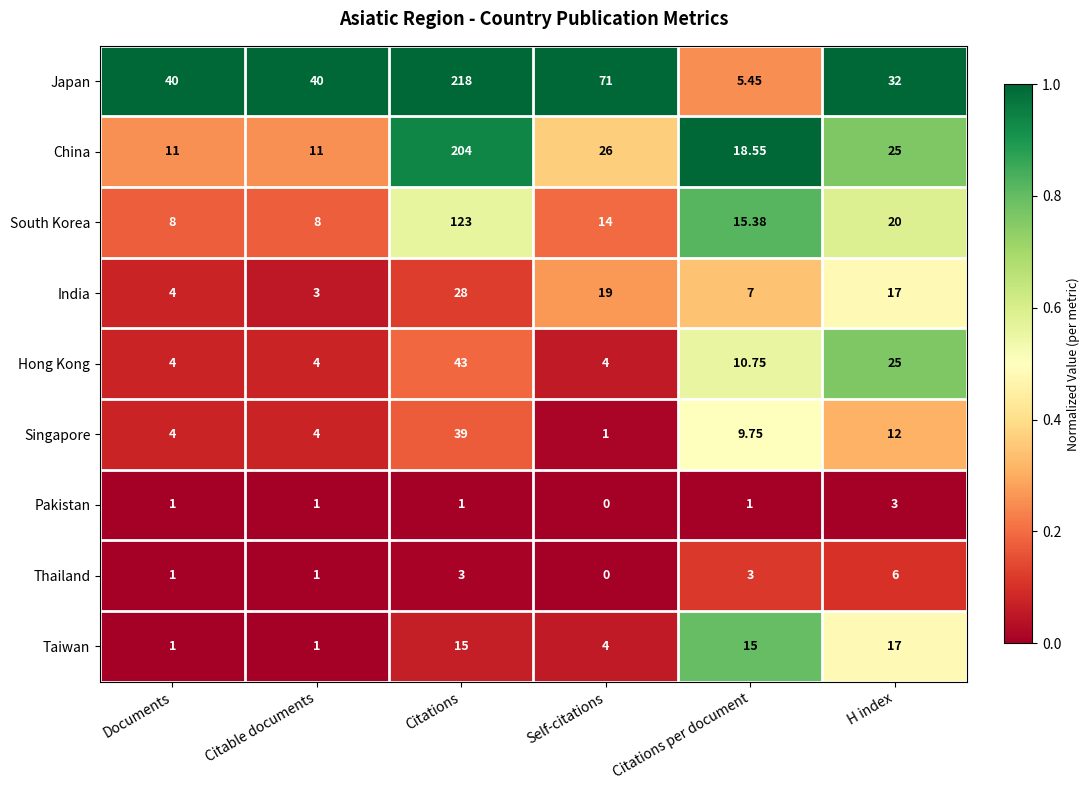

Which series has the largest total across all categories?

Japan